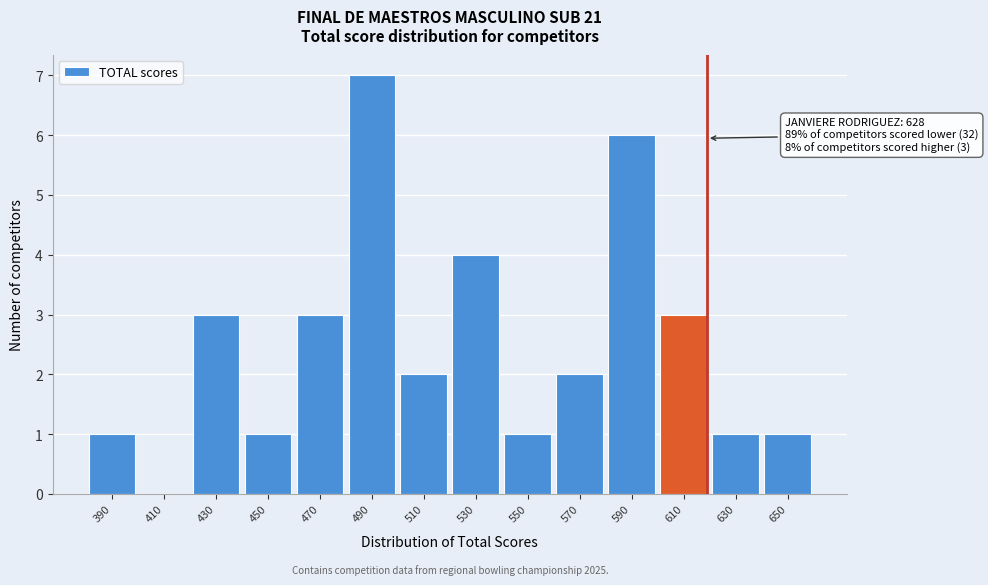

Reading left to right, extract all data points from this chart.

390=1	410=0	430=3	450=1	470=3	490=7	510=2	530=4	550=1	570=2	590=6	610=3	630=1	650=1